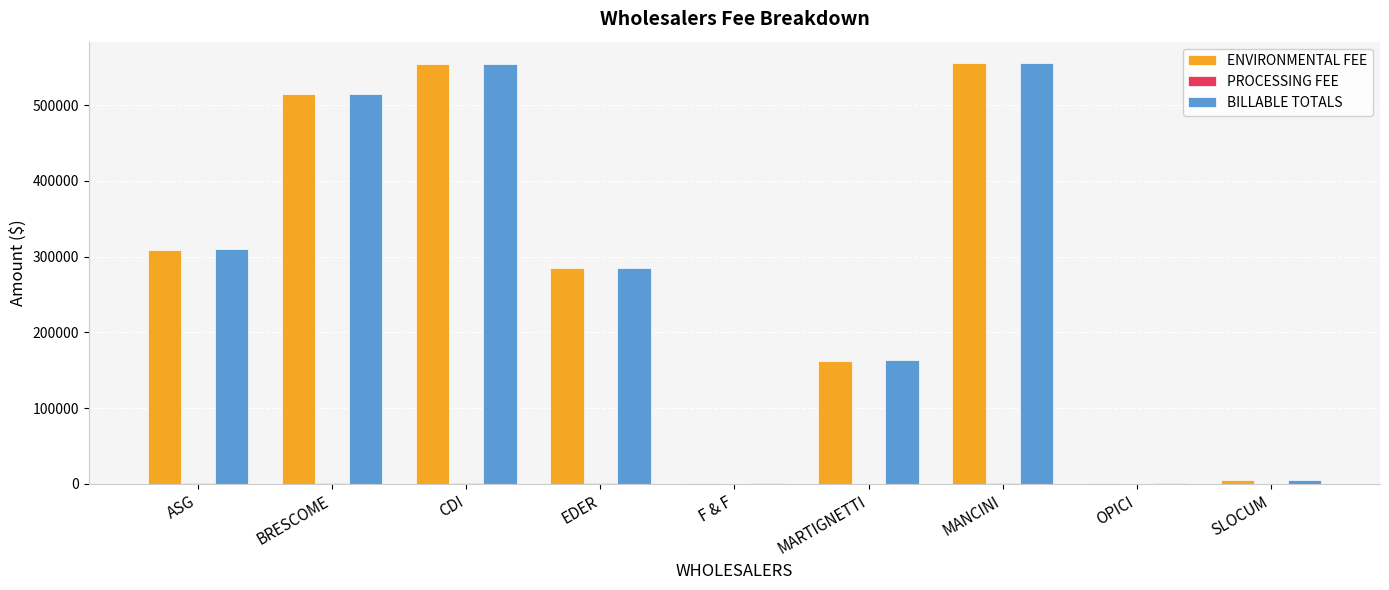

Does the chart contain stacked bars?

No